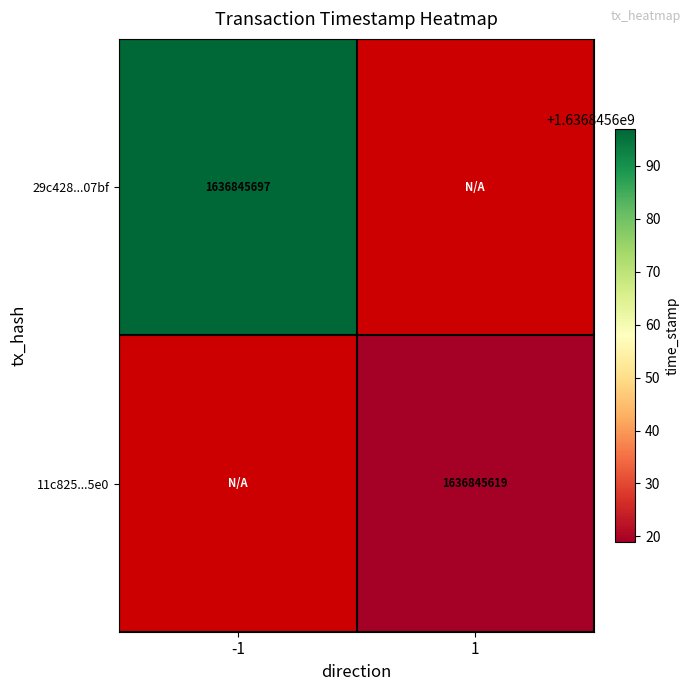

Which series has the largest total across all categories?

29c428726959aaeae9e44bc7fb8ac90111c07bf